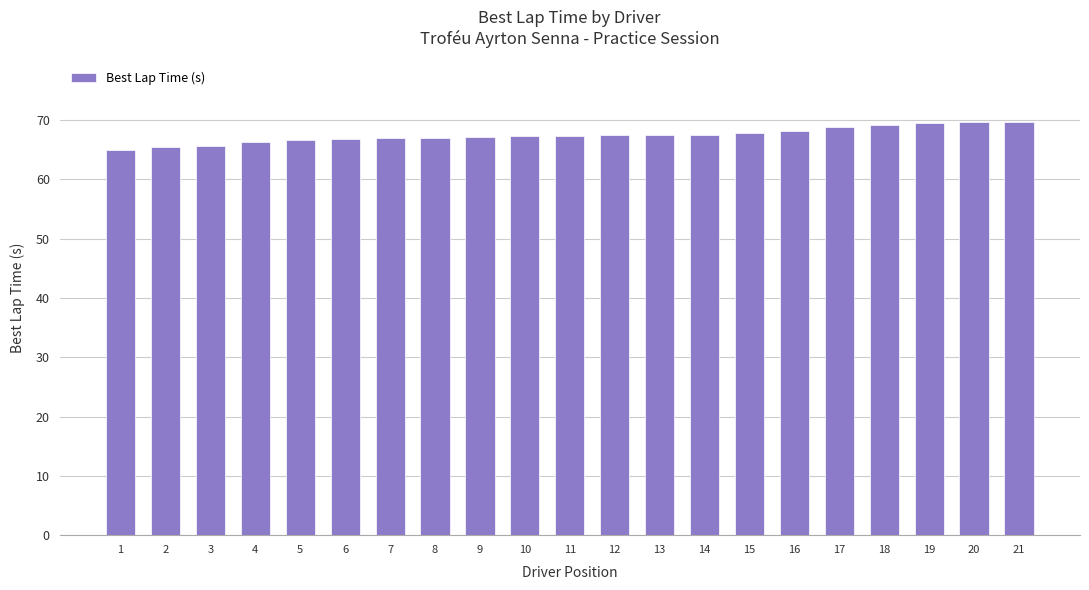

What is the ratio of the value at 5 to the value at 11?

1.0